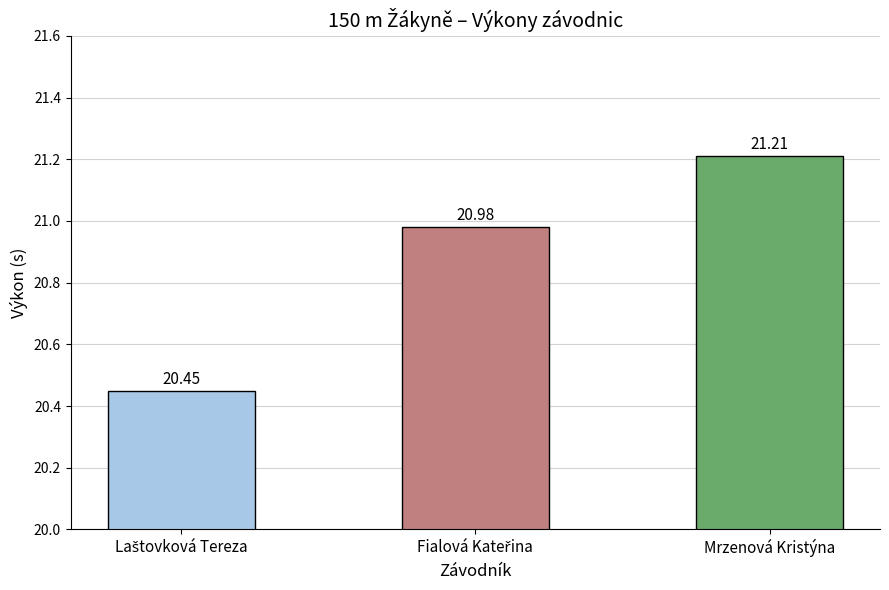

Which label corresponds to the largest value in the chart?

Mrzenová Kristýna